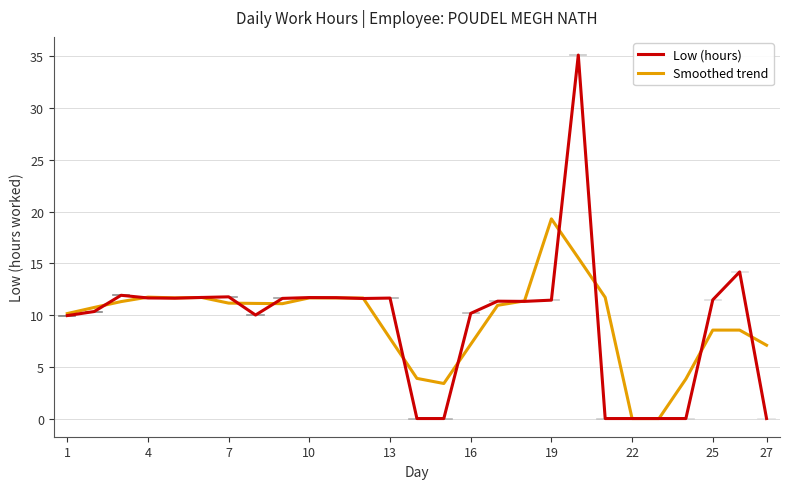

The value of Smoothed trend at 16 is 7.2. True or false?

True